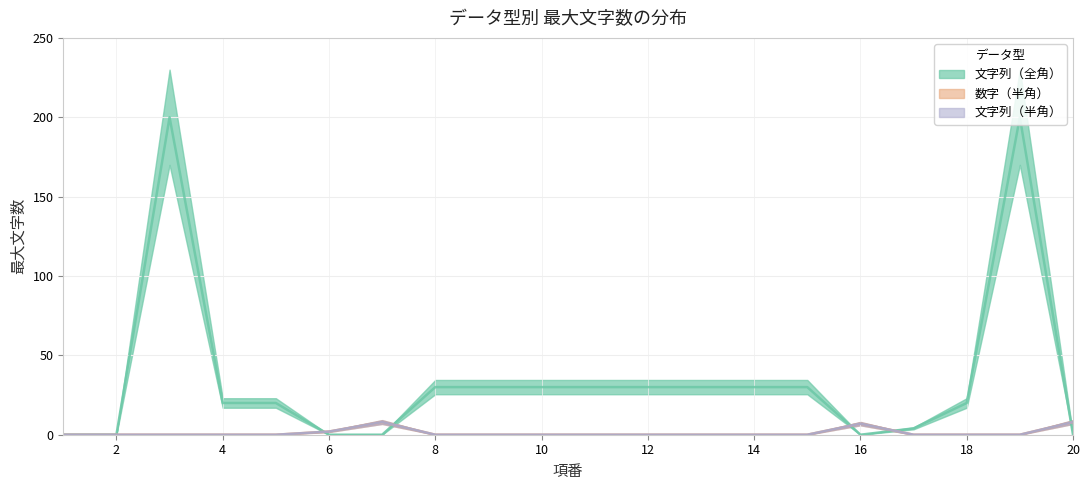

After their last crossing, which series has the higher values: 文字列（全角） or 文字列（半角）?

文字列（半角）